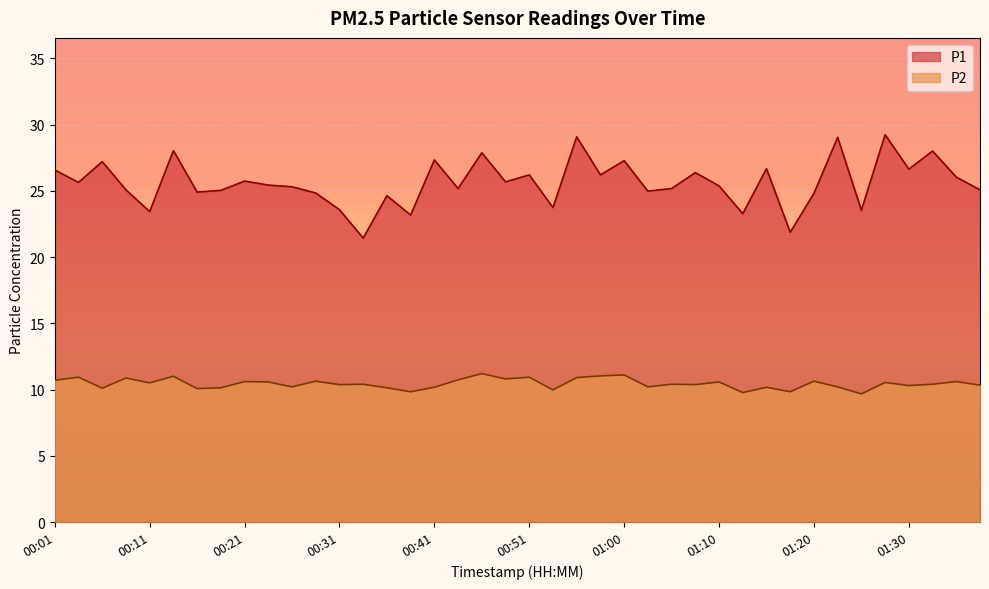

Where is P2 nearest to the value 10?

00:53